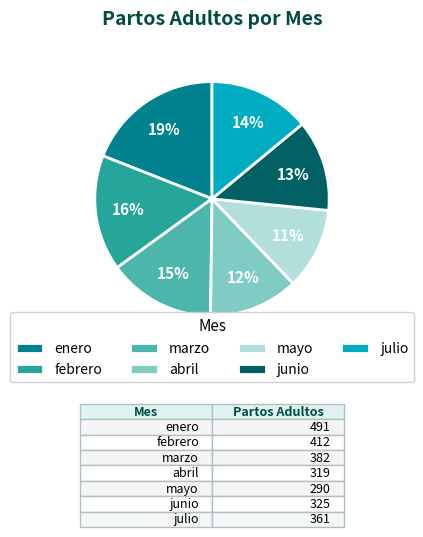

How many segments does this pie chart have?

7